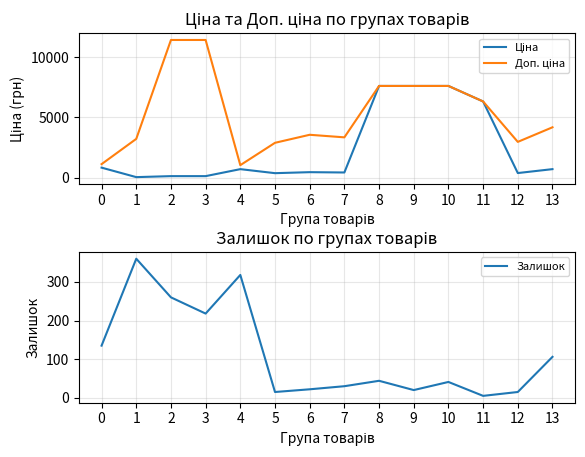

Reading left to right, list all the values displayed in this chart.

Ціна: 818.5	32.0	114.1	114.1	693.7	359.9	443.1	416.6	7596.5	7596.5	7596.5	6308.8	369.5	694.3
Доп. ціна: 1109.2	3205.0	11410.0	11410.0	1024.6	2878.8	3545.0	3332.5	7596.5	7596.5	7596.5	6308.8	2955.8	4165.6
Залишок: 135.0	360.0	260.0	218.0	318.0	15.0	22.0	30.0	44.0	20.0	41.0	5.0	15.0	106.0